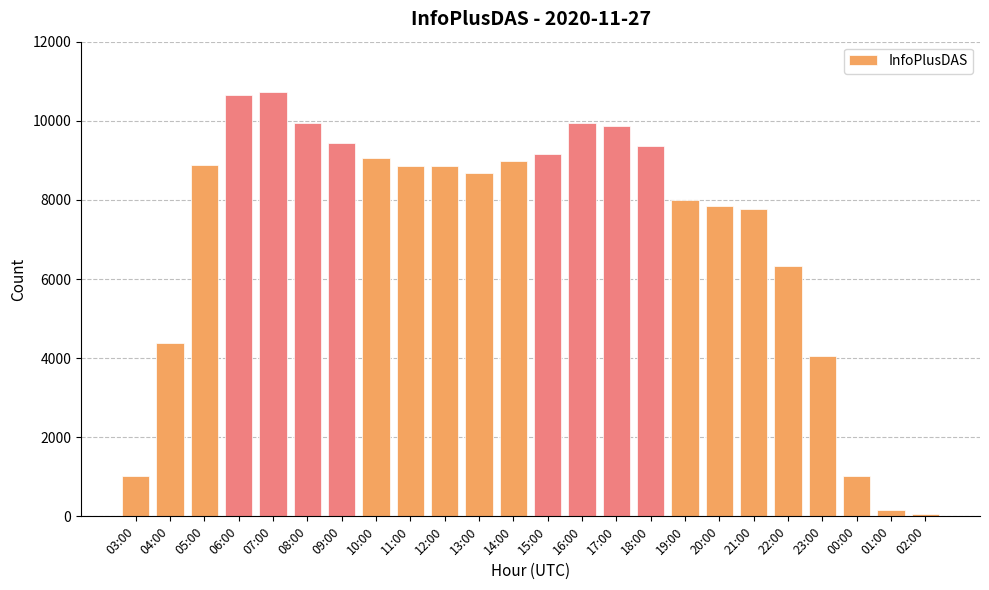

What is the difference between the maximum and minimum values?

10668